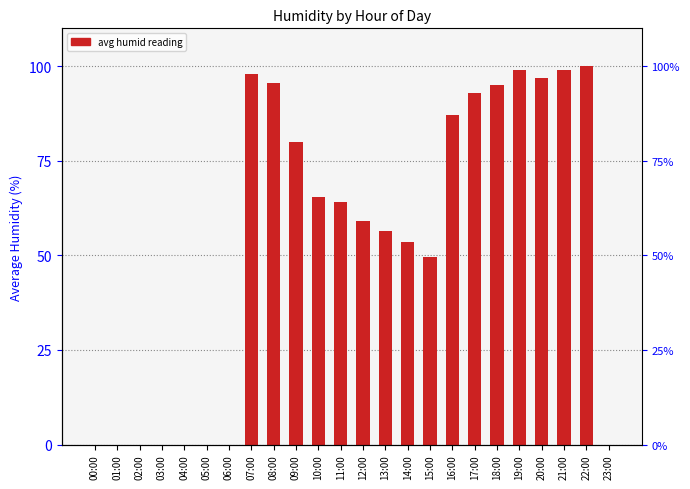

List the labels in order of value, smallest first.

00:00, 01:00, 02:00, 03:00, 04:00, 05:00, 06:00, 23:00, 15:00, 14:00, 13:00, 12:00, 11:00, 10:00, 09:00, 16:00, 17:00, 18:00, 08:00, 20:00, 07:00, 19:00, 21:00, 22:00